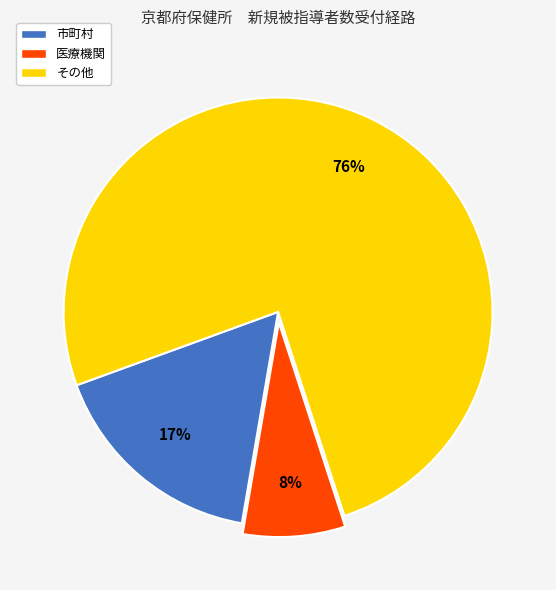

True or false: 市町村 accounts for 17% of the total.

True